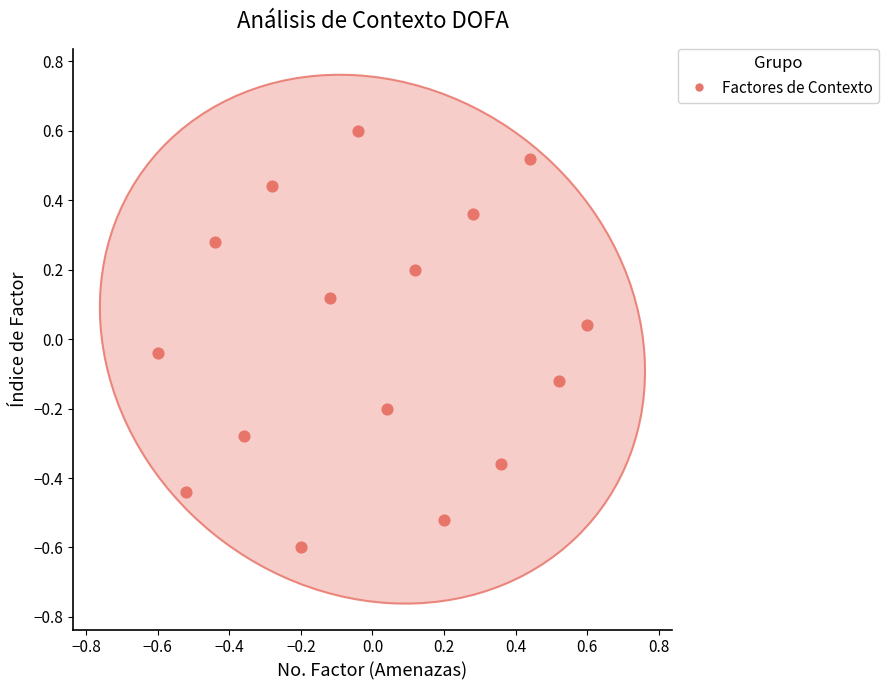

What is the range of Y values (max minus min)?

1.2